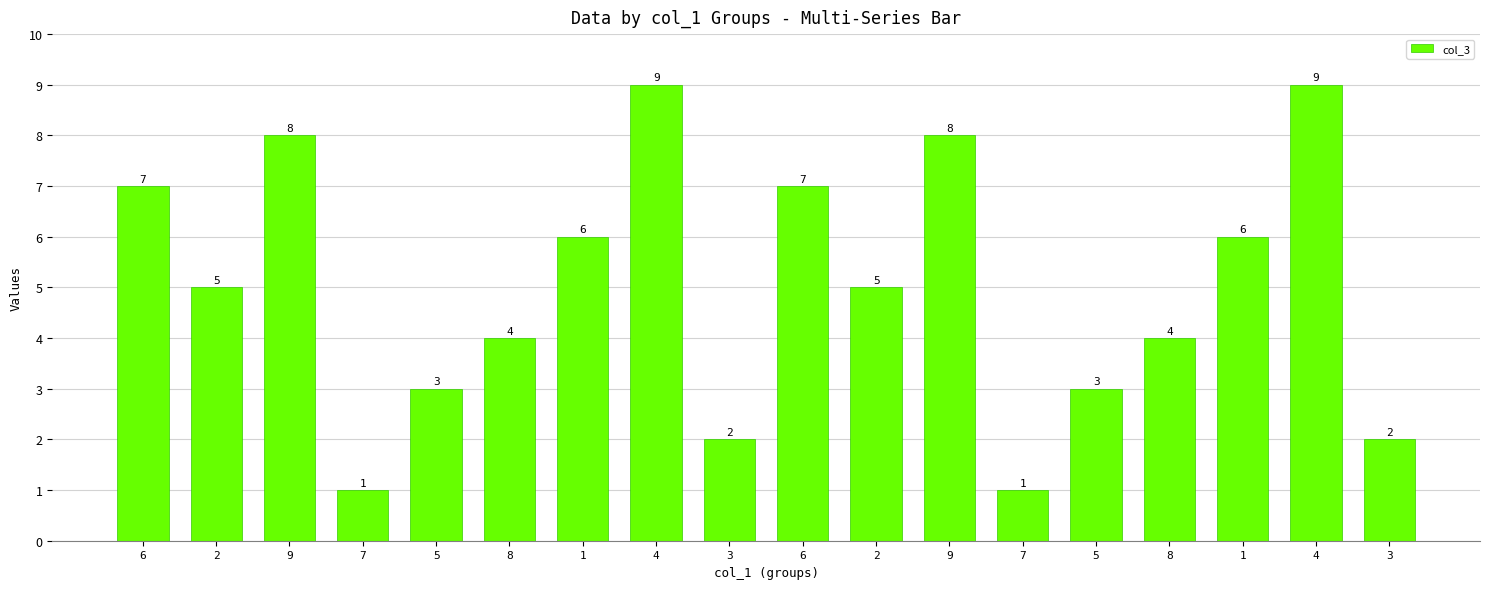

Which has a higher value, 8 or 5?

8